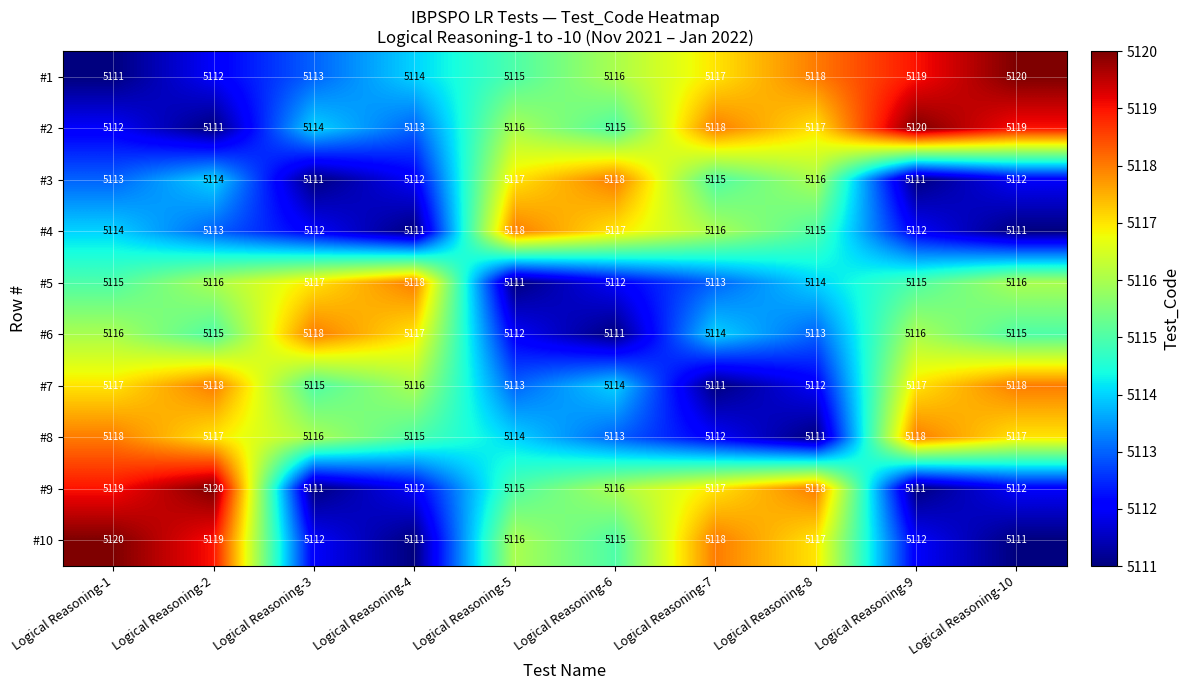

What is the difference between the maximum and minimum values in the #2 series?

9